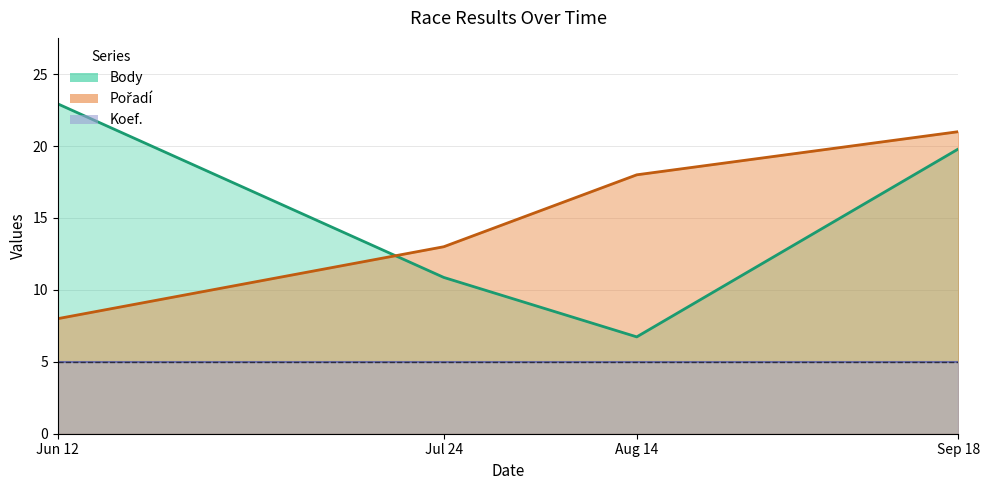

Is the value of Body at Jul 24 greater than the value of Pořadí at Aug 14?

No